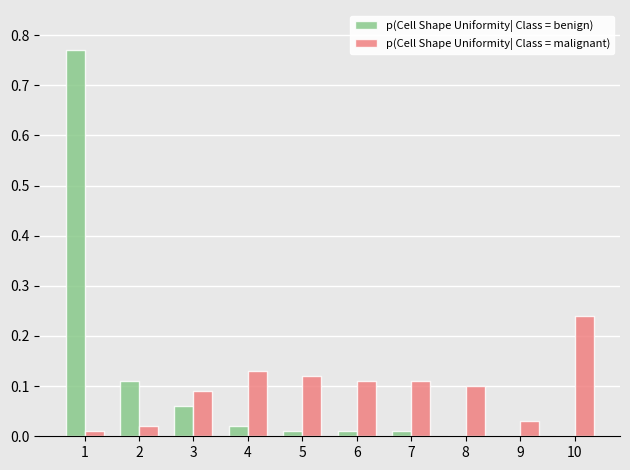

Is the value of p(Cell Shape Uniformity| Class = malignant) at 10 greater than the value of p(Cell Shape Uniformity| Class = benign) at 10?

Yes